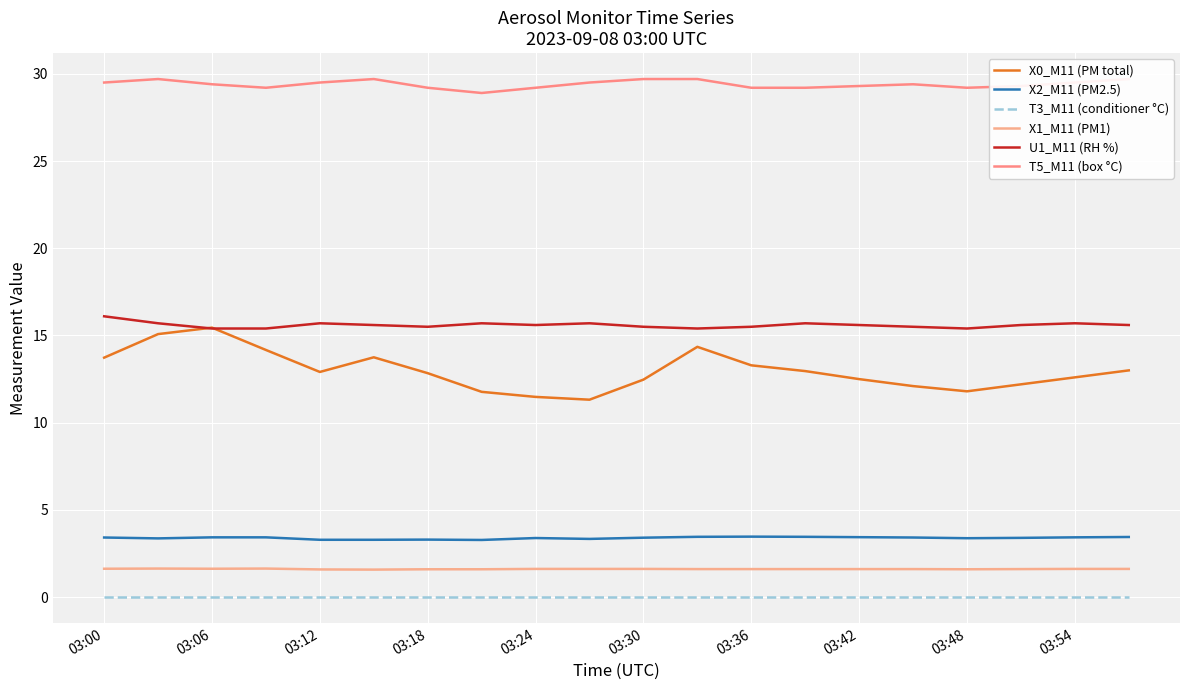

True or false: X2_M11 (PM2.5) has a value of 3.4 at 03:54.

True